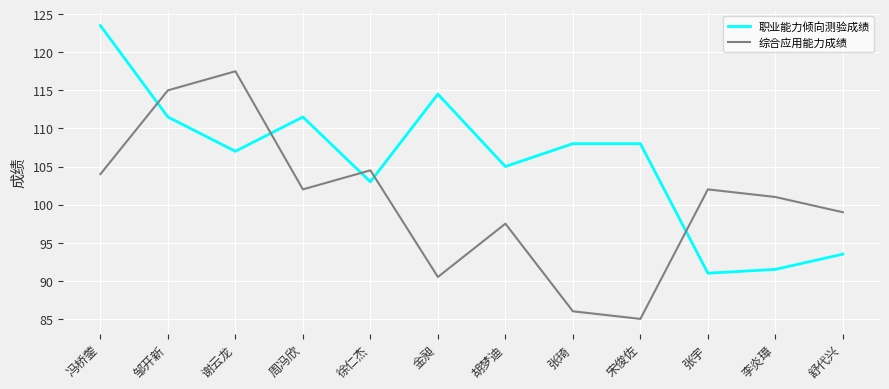

Is the value of 职业能力倾向测验成绩 at 徐仁杰 greater than the value of 综合应用能力成绩 at 徐仁杰?

No